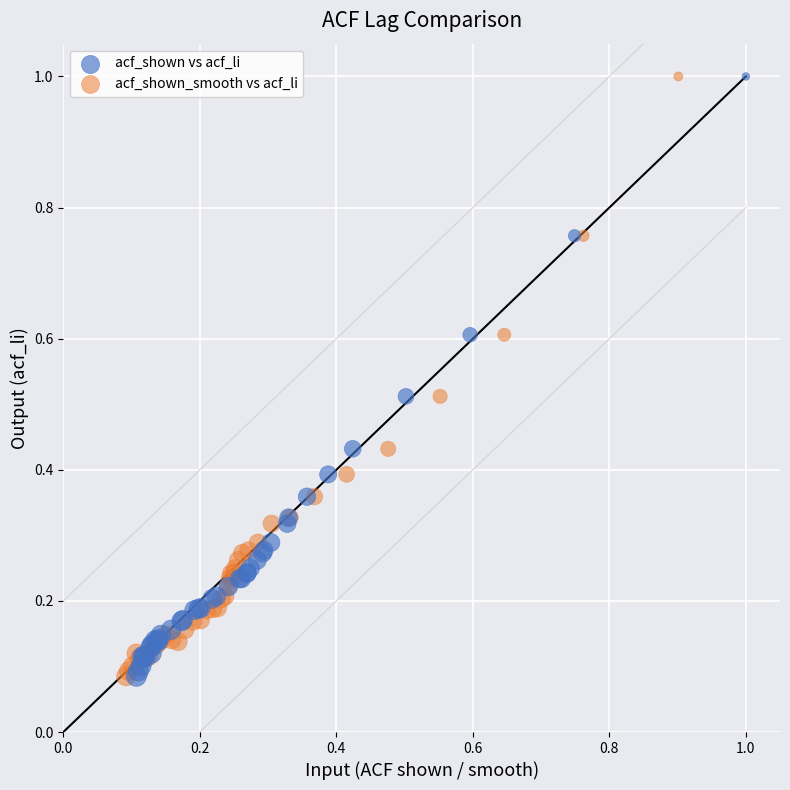

What are all the series names shown in the legend?

acf_shown vs acf_li, acf_shown_smooth vs acf_li